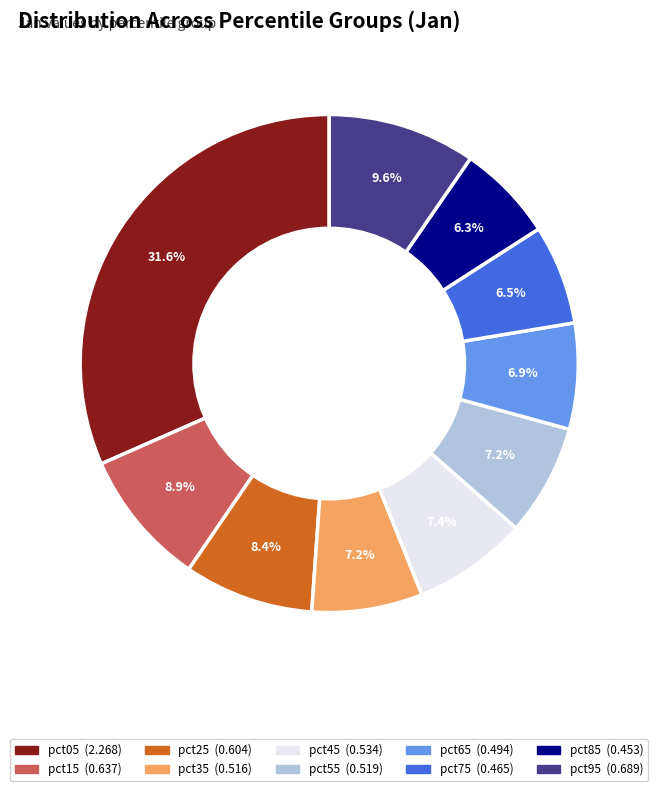

Does pct35 account for over 50% of the chart?

No